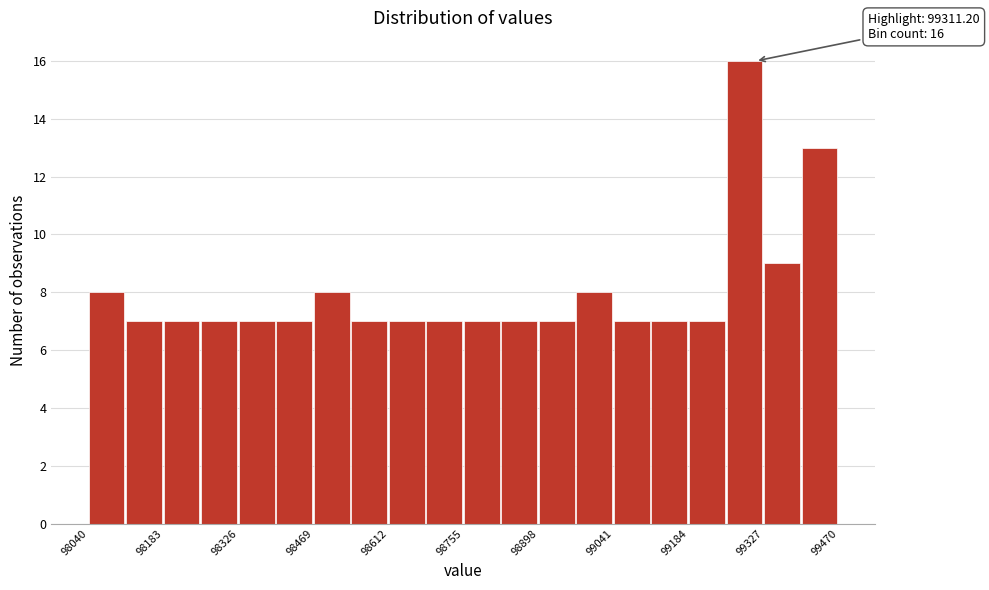

Around what value on the x-axis is the tallest bar? Give the approximate position of its centre, as read against the axis.

99280